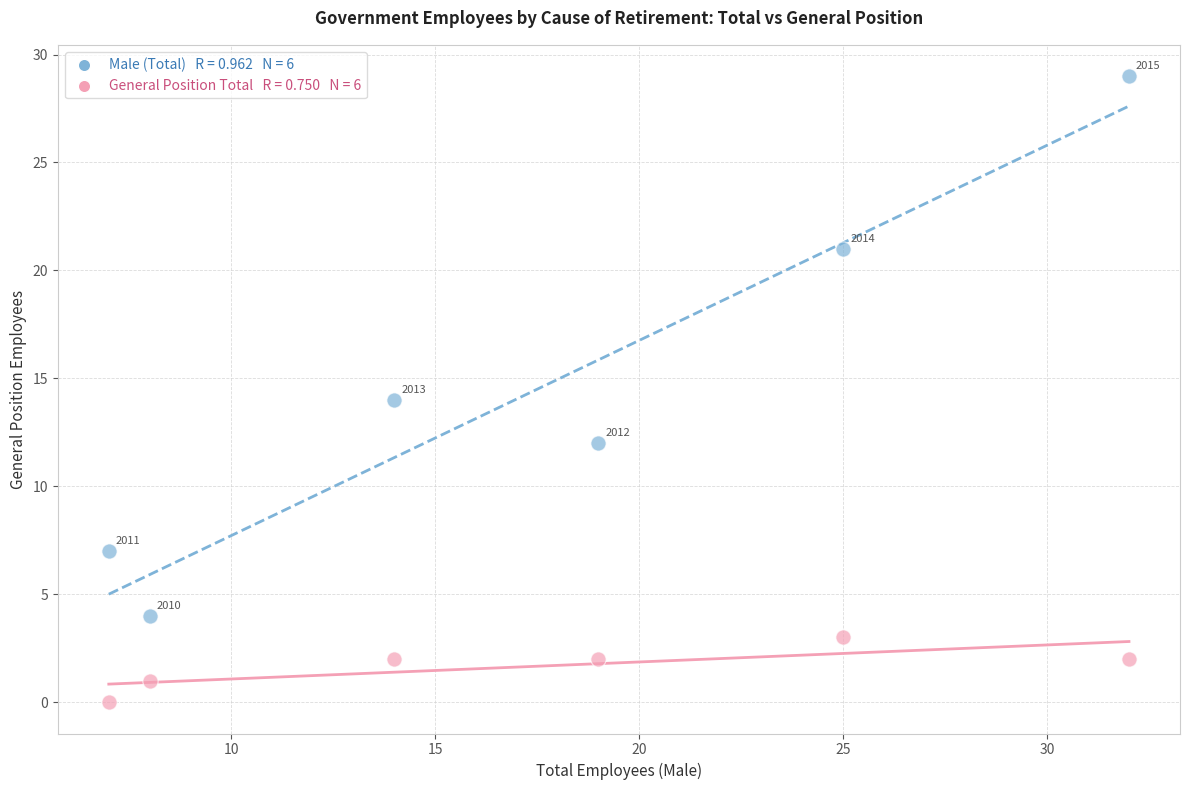

Across all series, what Y value is closest to 14?

14